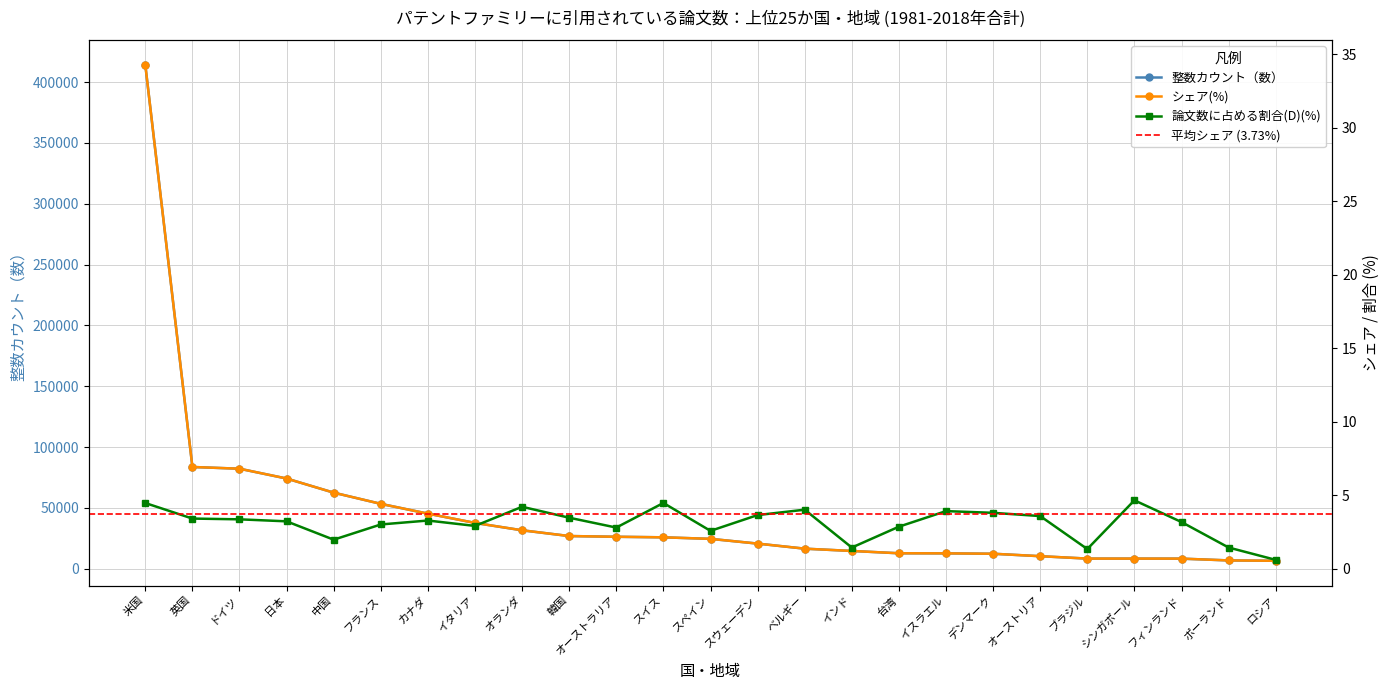

Is it true that 整数カウント（数） equals 17782.4 at オーストリア?

False